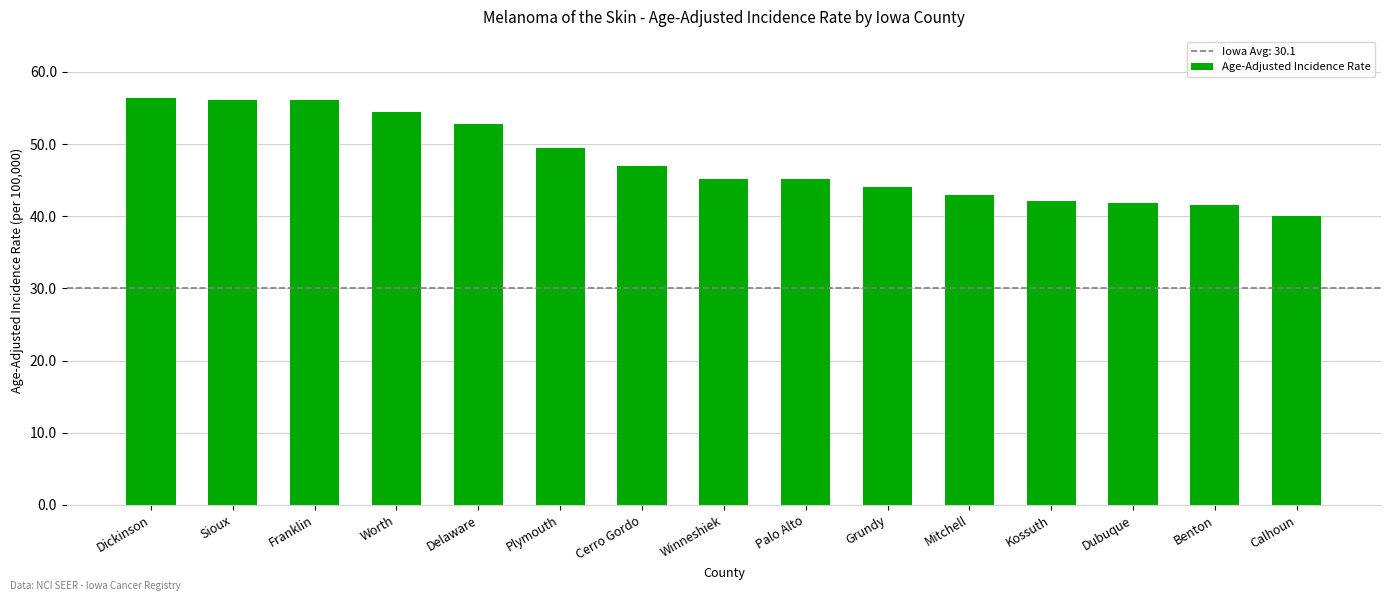

True or false: the data shows 86.4 at Dickinson.

False